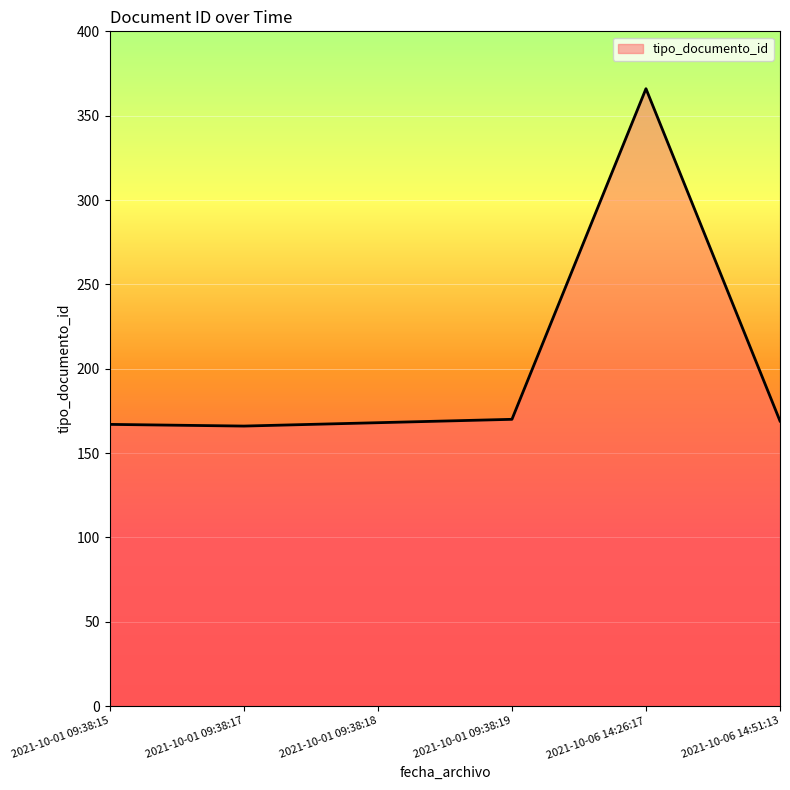

What is the difference between the values at 2021-10-01 09:38:18 and 2021-10-06 14:26:17?

198